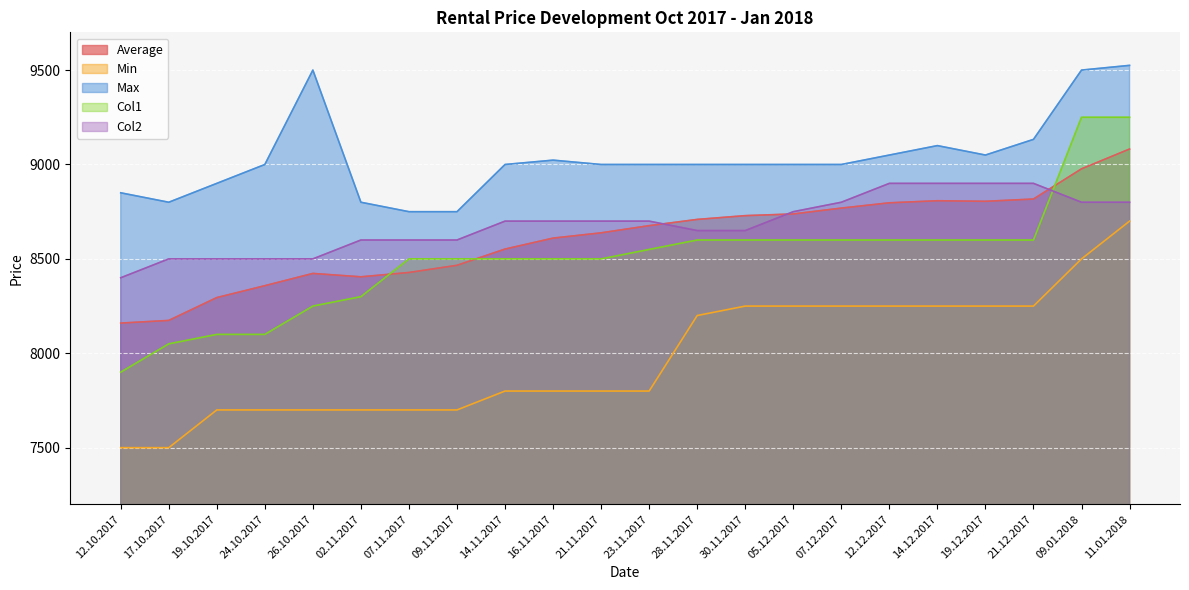

True or false: Col1 and Max cross at least once.

False